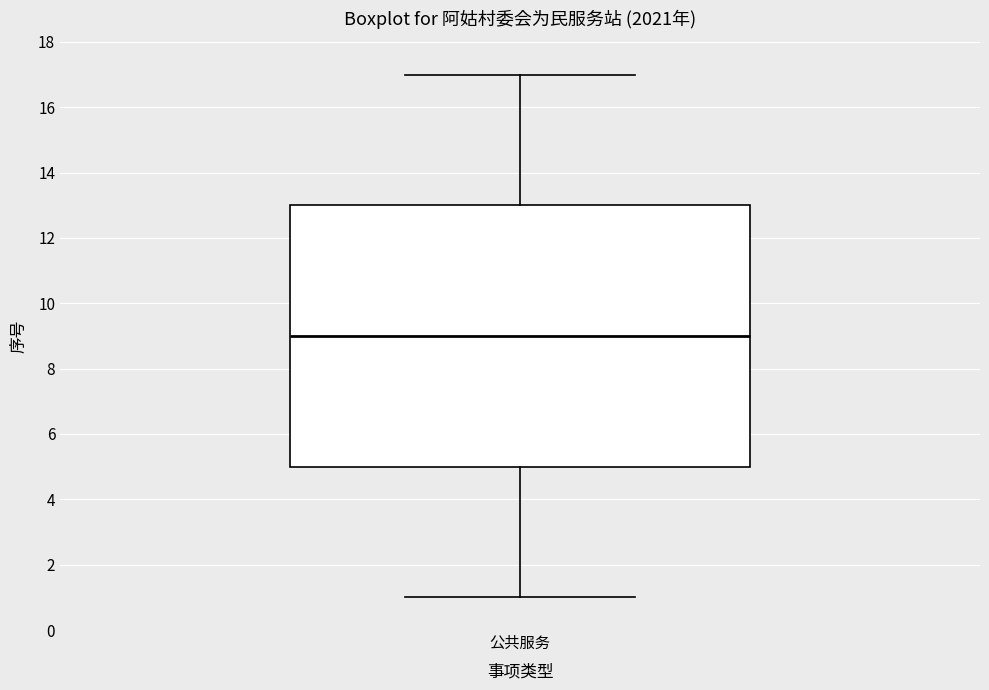

Read this box plot against the y-axis: the position of the median line, the range covered by the box, and the ends of both whiskers. The values are not printed on the chart, so give them approximately, as read against the axis.

median 9, box 5 to 13, whiskers 1 to 17